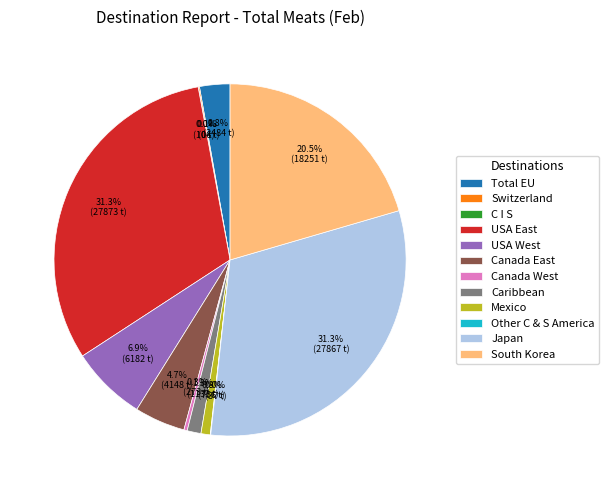

What is the total percentage of Mexico and Caribbean?

2.1%